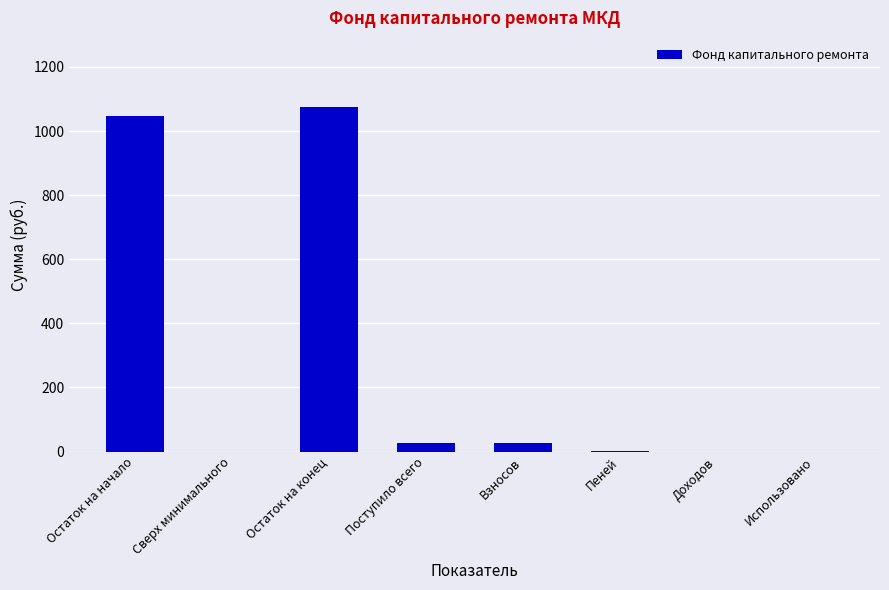

What value does the data have at Остаток на конец?

1075.5